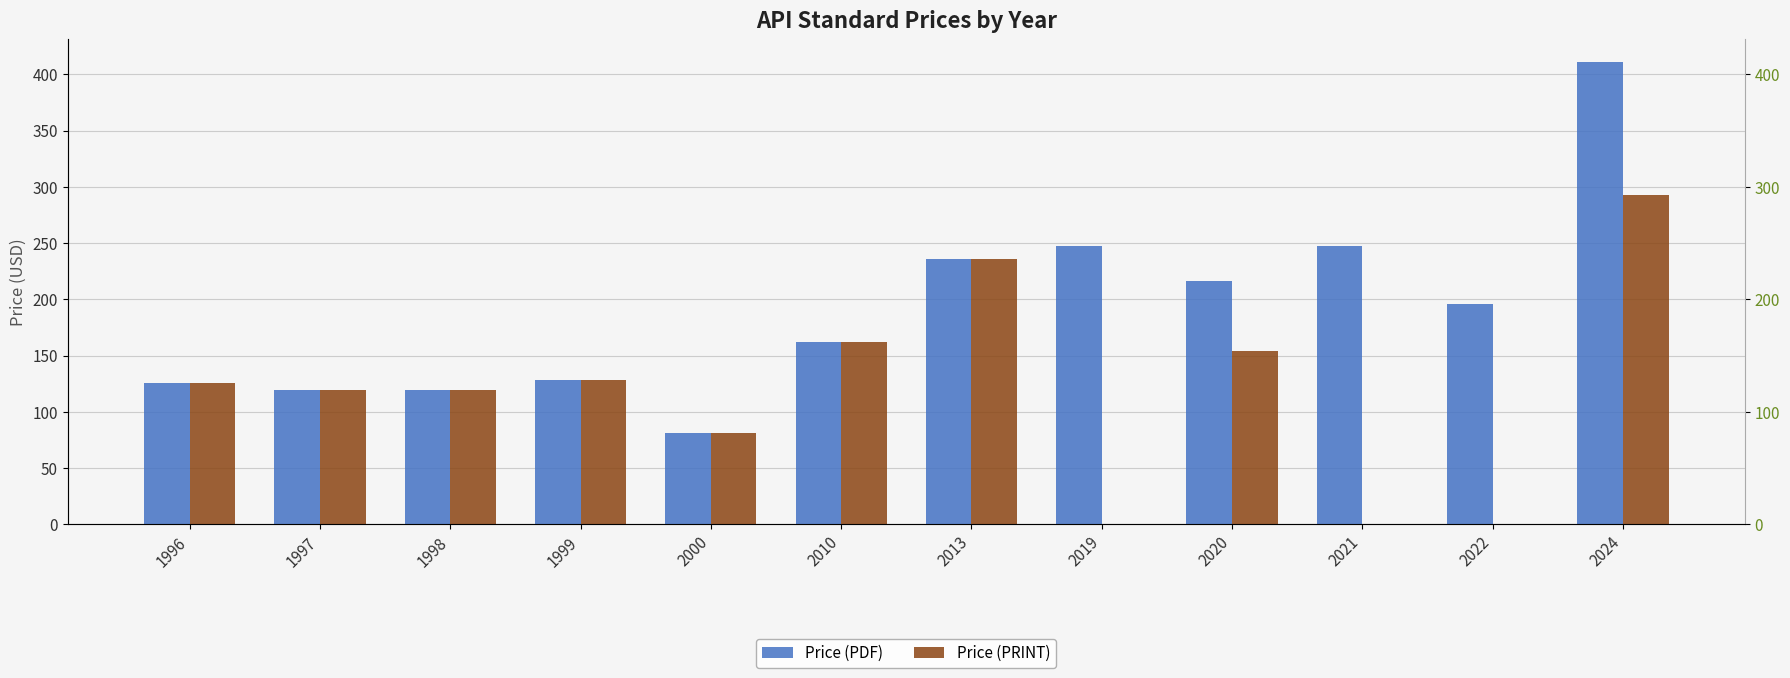

The Price (PRINT) series shows 53 at 1998. True or false?

False